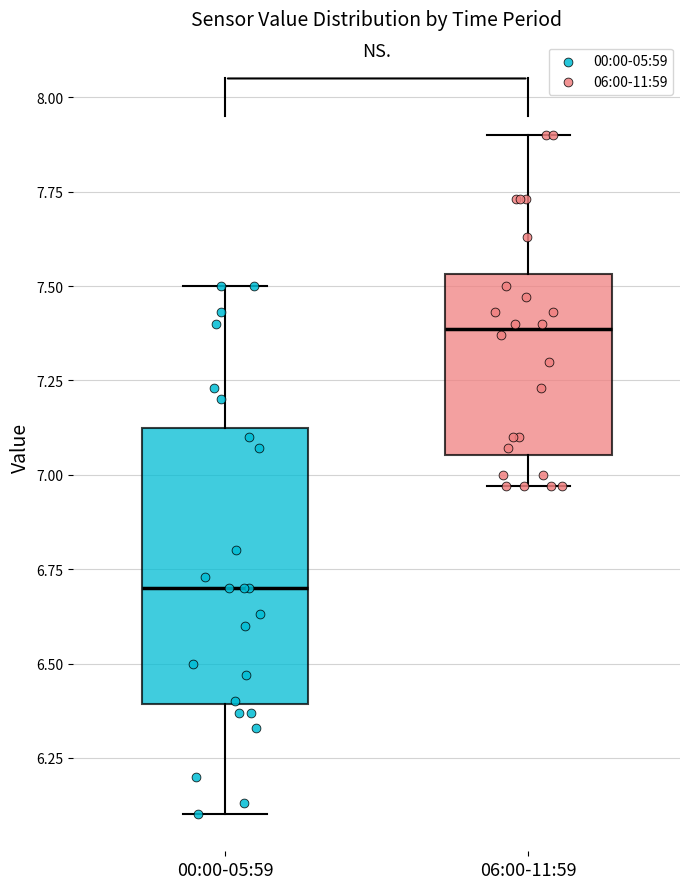

Reading left to right, transcribe this box plot: for each box, give where its median line is, the range the box spans, and where its two whiskers end, as read against the y-axis. The values are not printed on the chart, so give them approximately, as read against the axis.

00:00-05:59: median 6.70, box 6.40 to 7.15, whiskers 6.10 to 7.50
06:00-11:59: median 7.40, box 7.05 to 7.55, whiskers 6.95 to 7.90